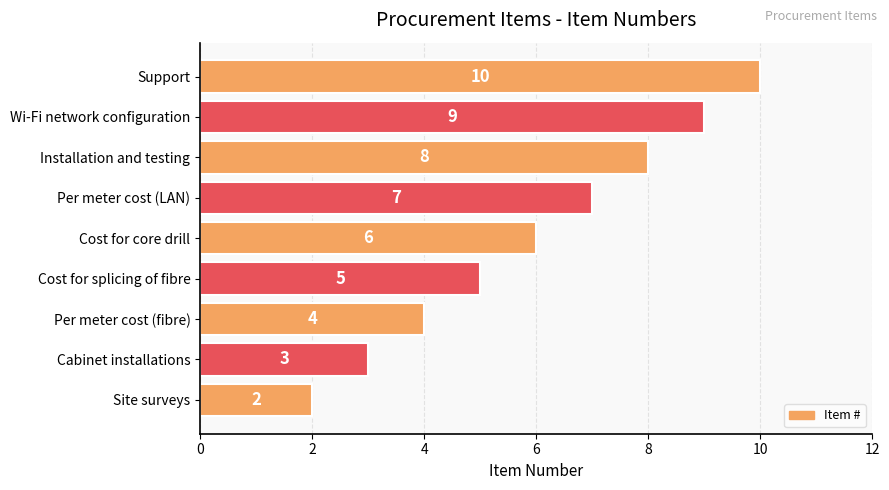

Count the values in the range 4 to 8.

5